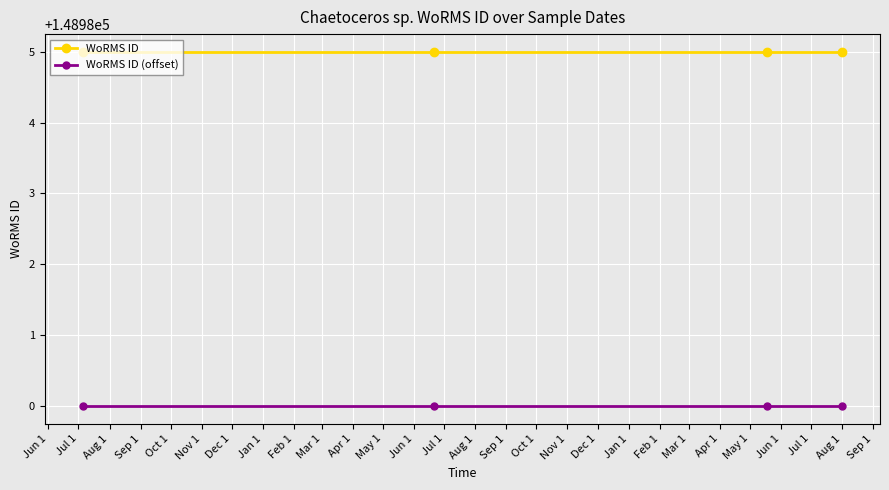

What is the smallest value displayed?

148980